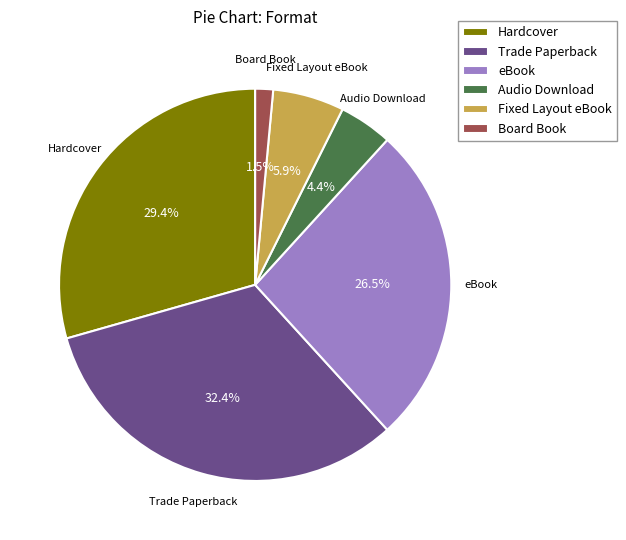

How many slices are in this pie chart?

6